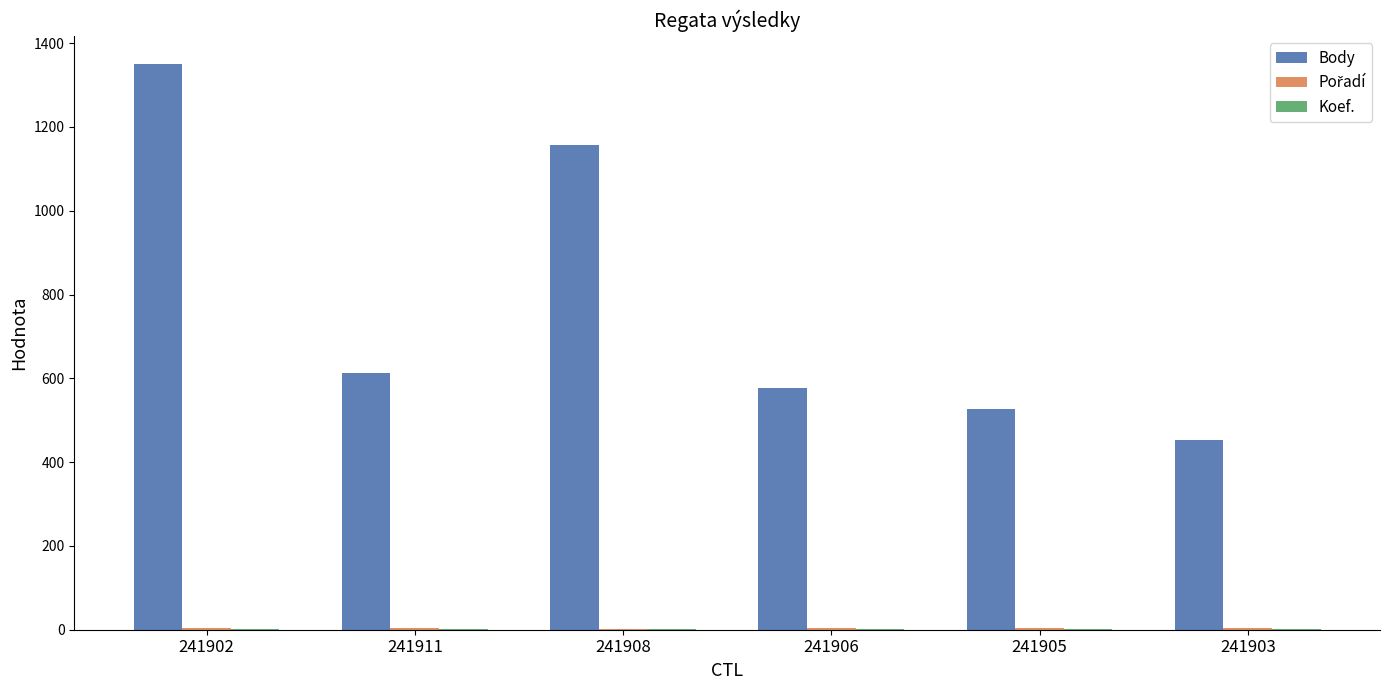

Which category has the highest value across all series?

241902